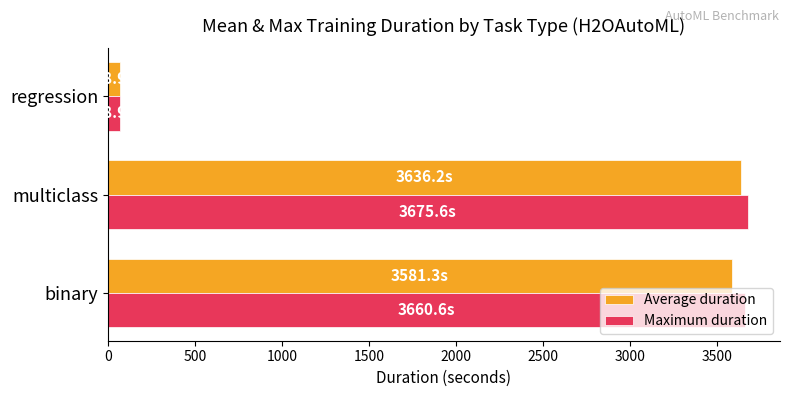

Count the number of categories in the chart.

3